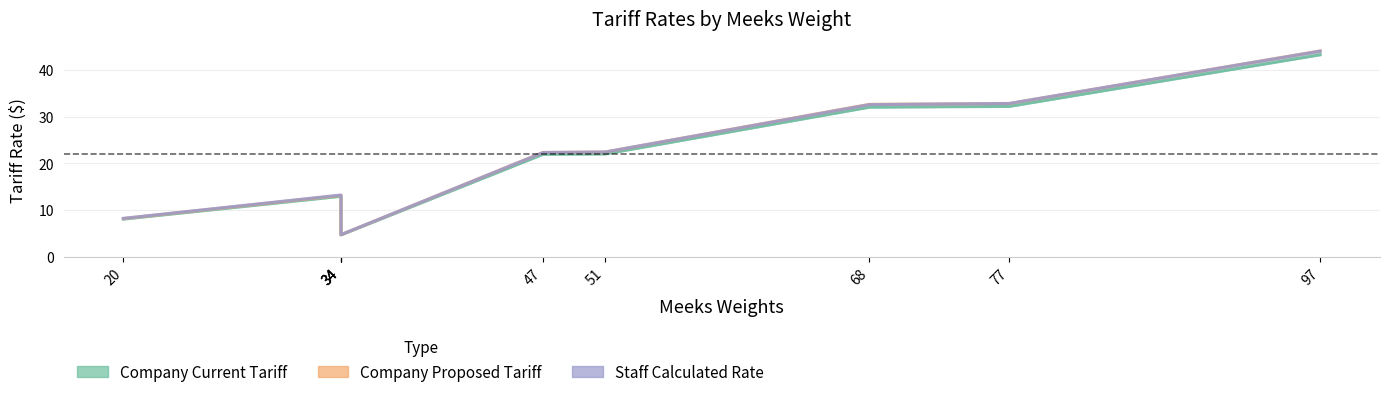

The value of Company Proposed Tariff at 20 is 8.2. True or false?

True